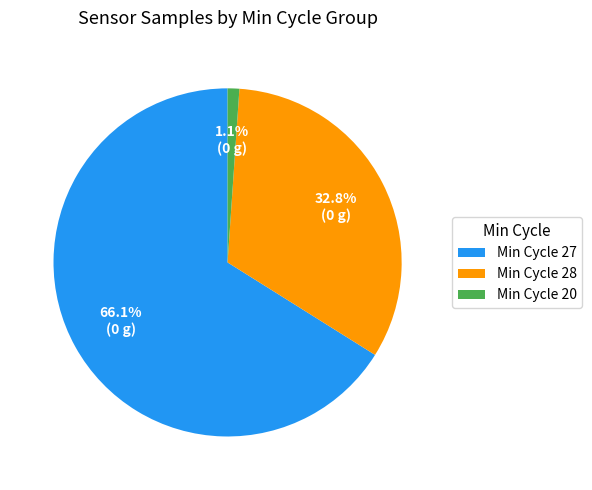

Rank the categories by value from lowest to highest.

Min Cycle 20, Min Cycle 28, Min Cycle 27